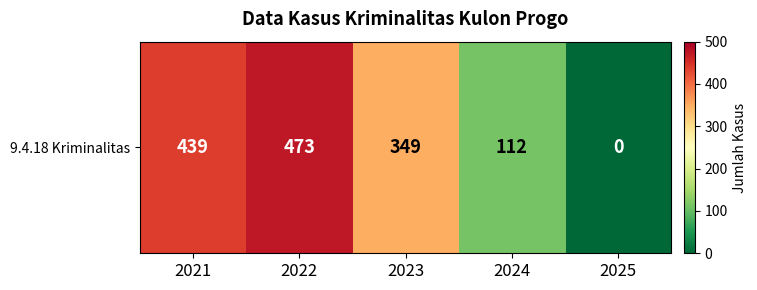

Reading left to right, transcribe all the data shown in this chart.

2021=439	2022=473	2023=349	2024=112	2025=0